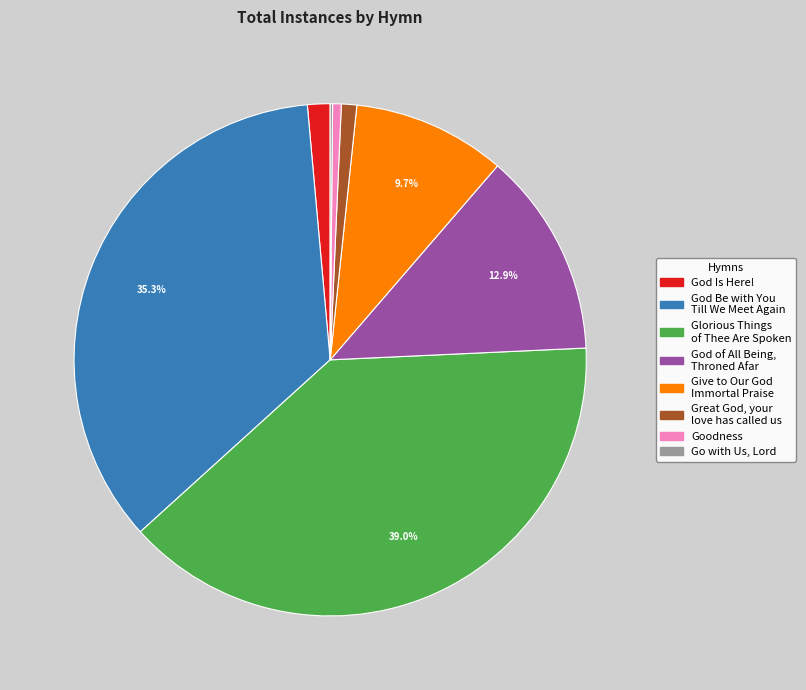

To the nearest percent, what is the average slice percentage?

12%